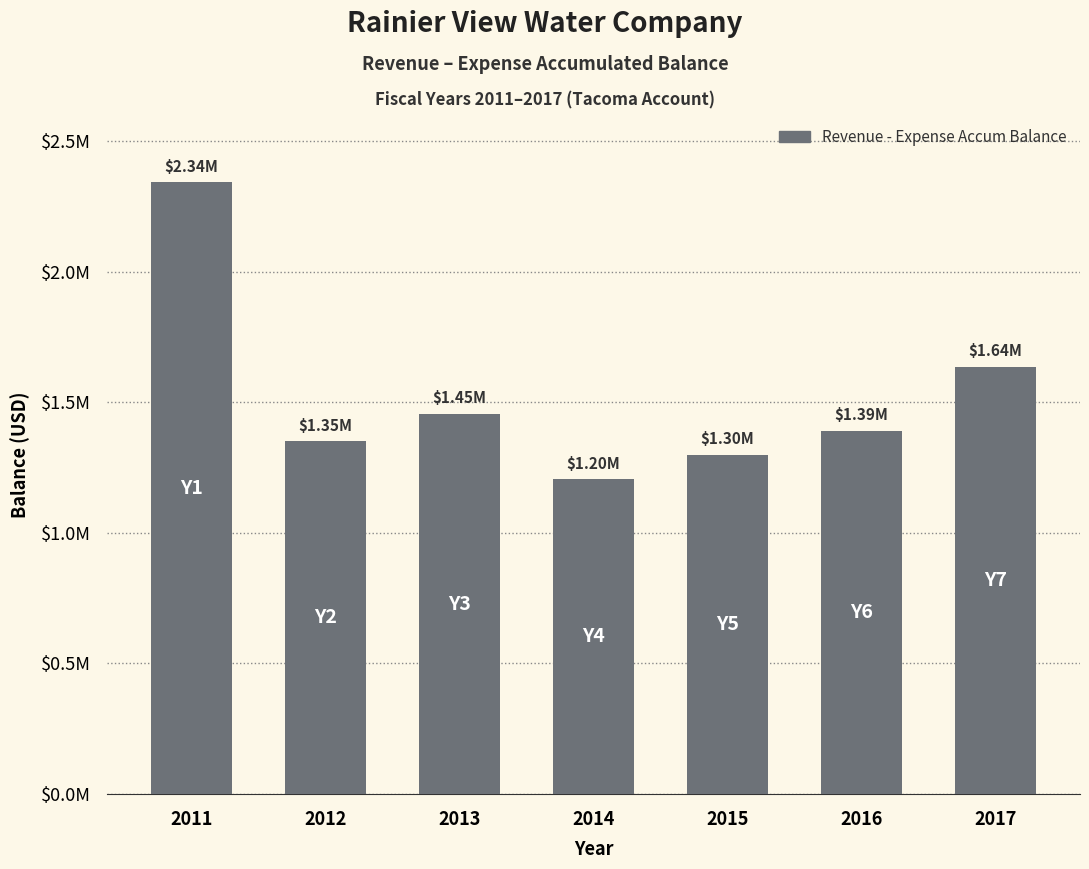

The value at 2016 is 1390933.2. True or false?

True